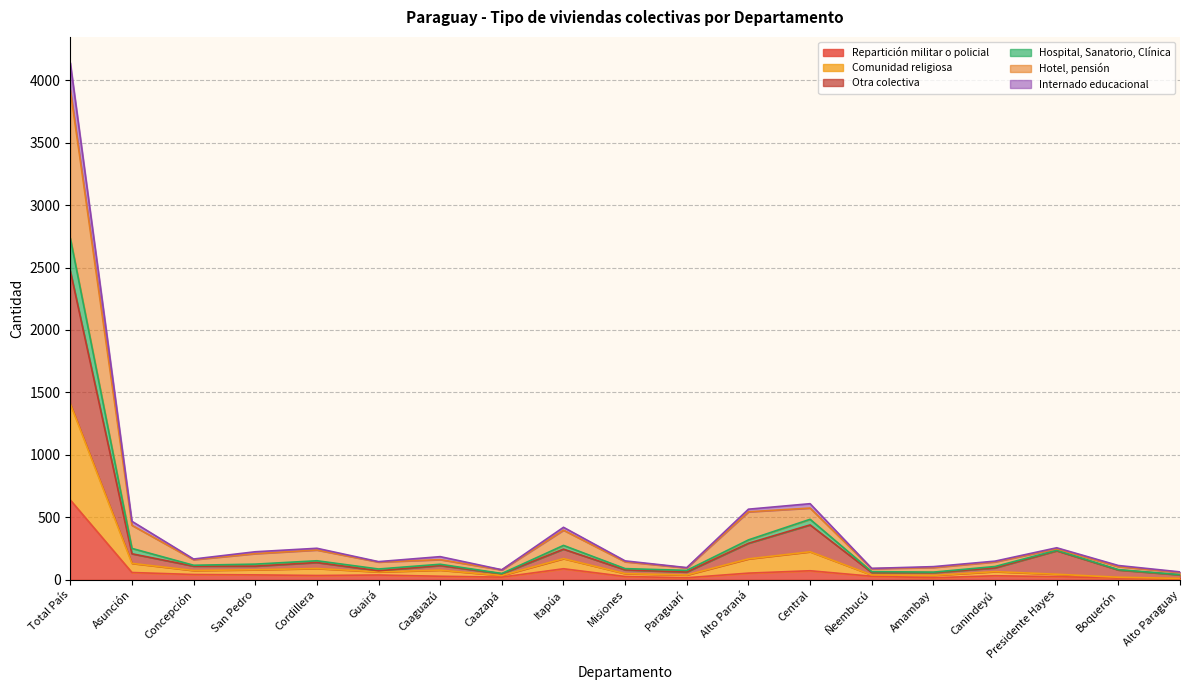

At which category does Otra colectiva reach its first local peak?

Cordillera